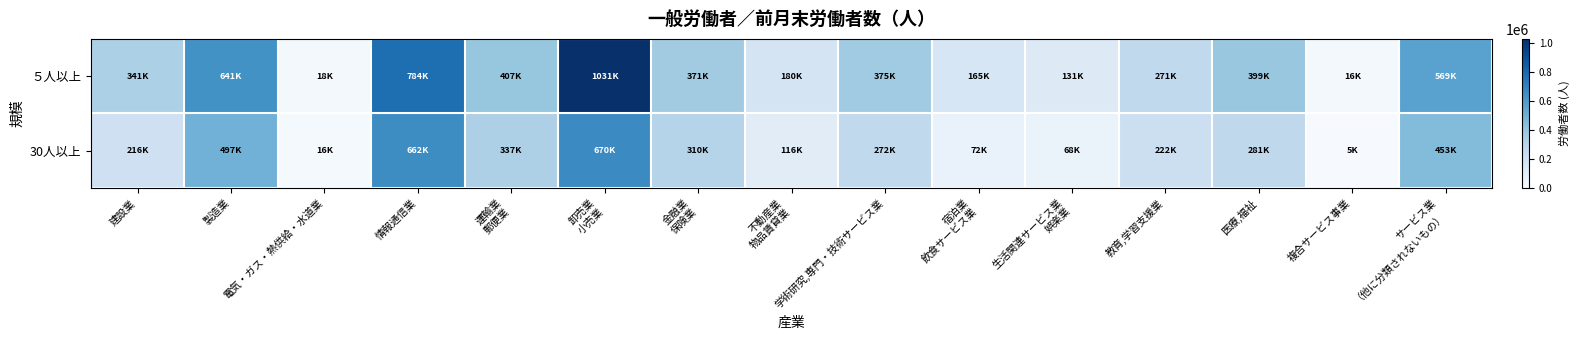

Which series has the largest range (max minus min)?

５人以上